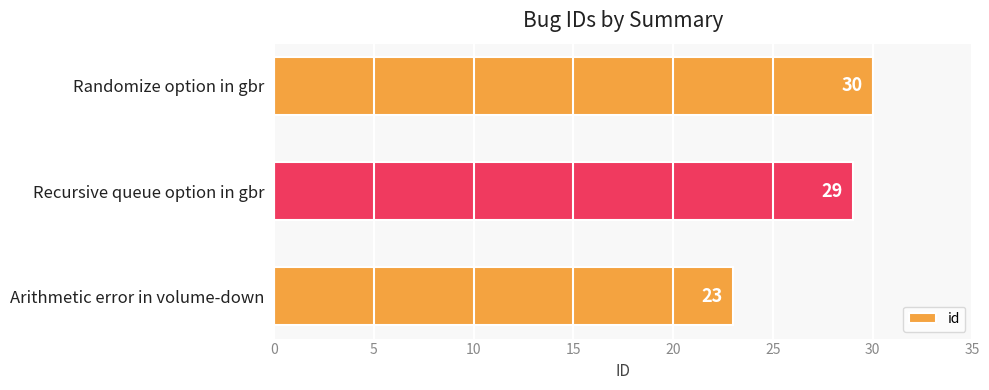

What is the sum of the values at Recursive queue option in gbr and Randomize option in gbr?

59